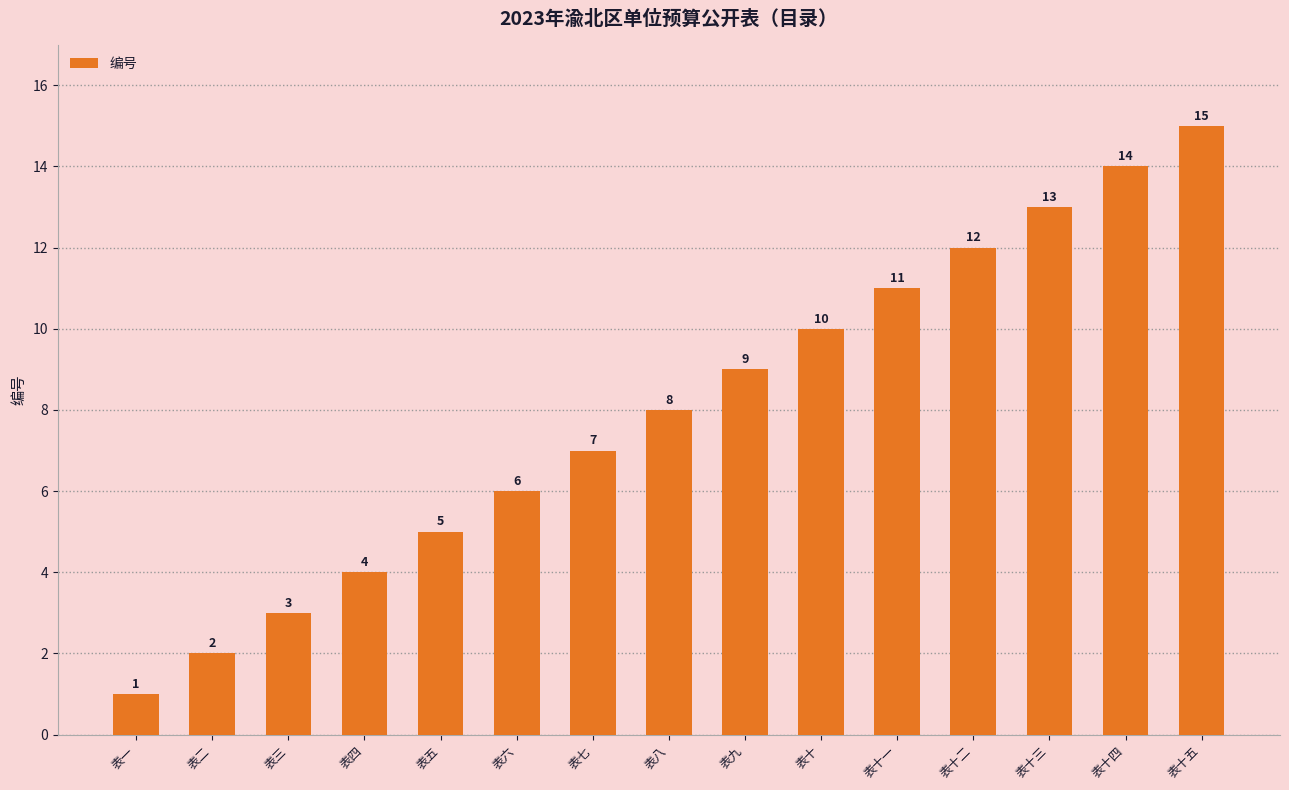

What is the label of the 12th bar from the left?

表十二